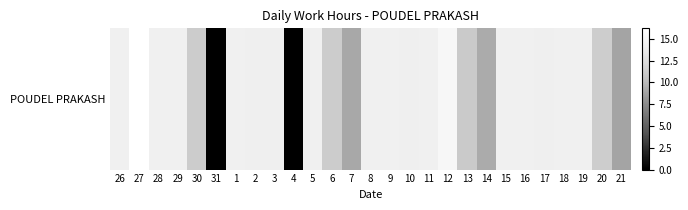

How many values exceed 14?

18